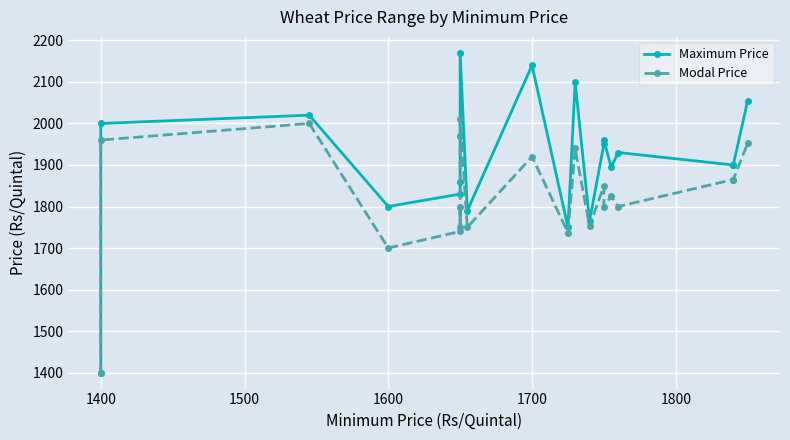

How many interior local peaks does the Maximum Price series have?

6